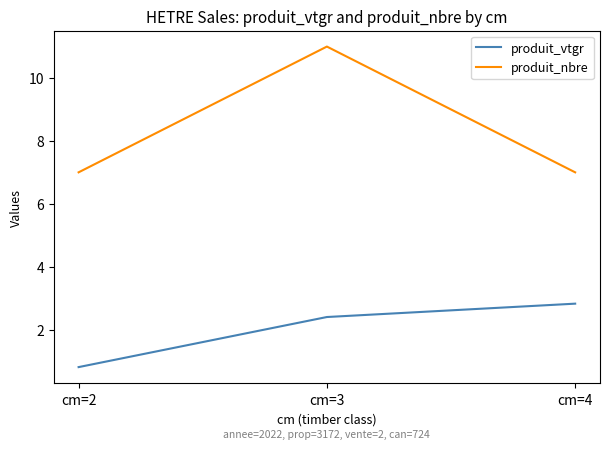

What is the difference between the produit_nbre values at cm=3 and cm=2?

4.0